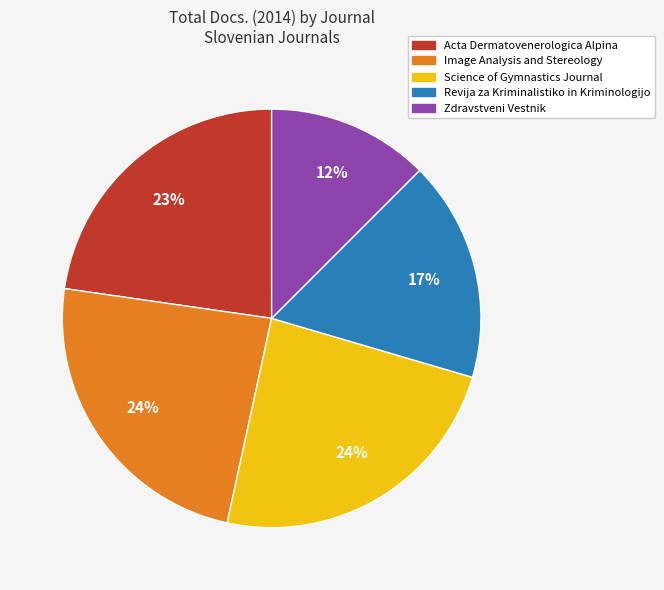

Does any single category account for the majority?

No